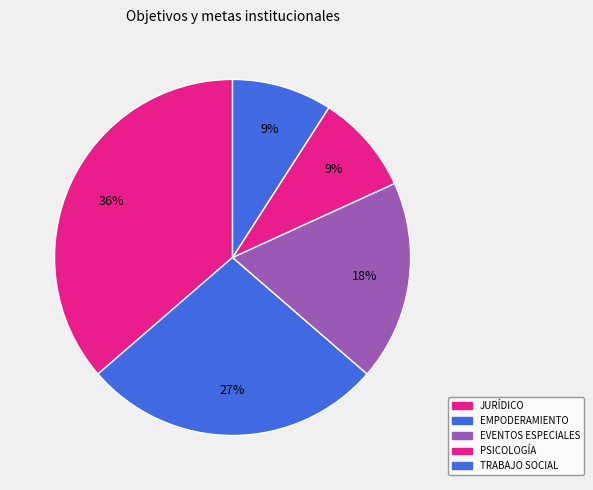

What is the change in value from EVENTOS ESPECIALES to TRABAJO SOCIAL?

-1